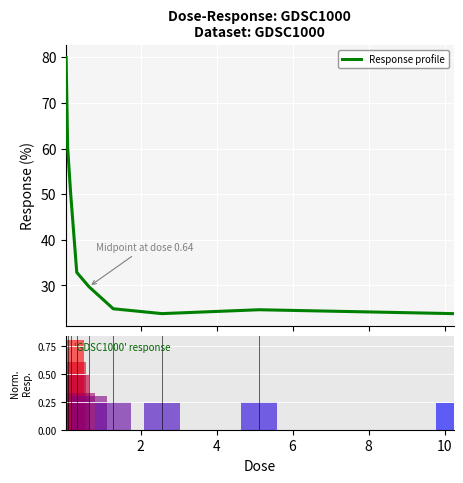

Which has a higher value, 8 or 10?

8